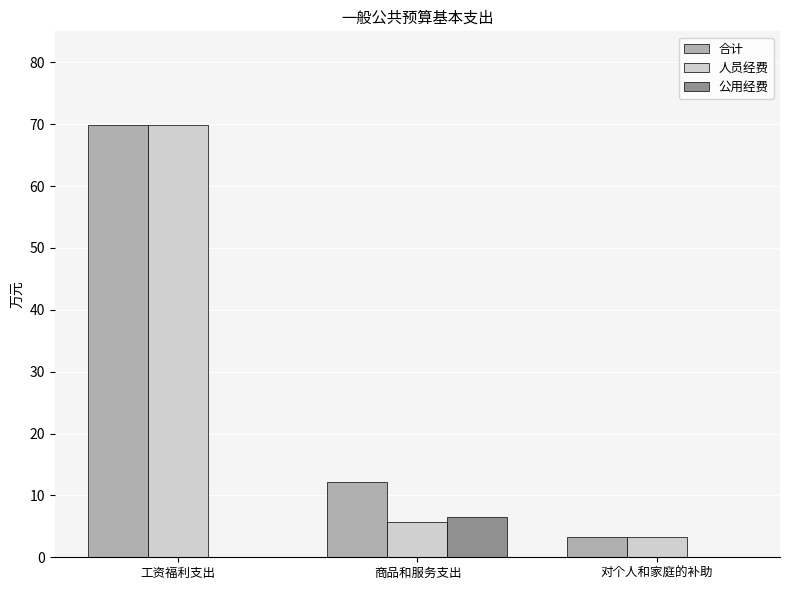

At which label does 人员经费 reach its peak?

工资福利支出